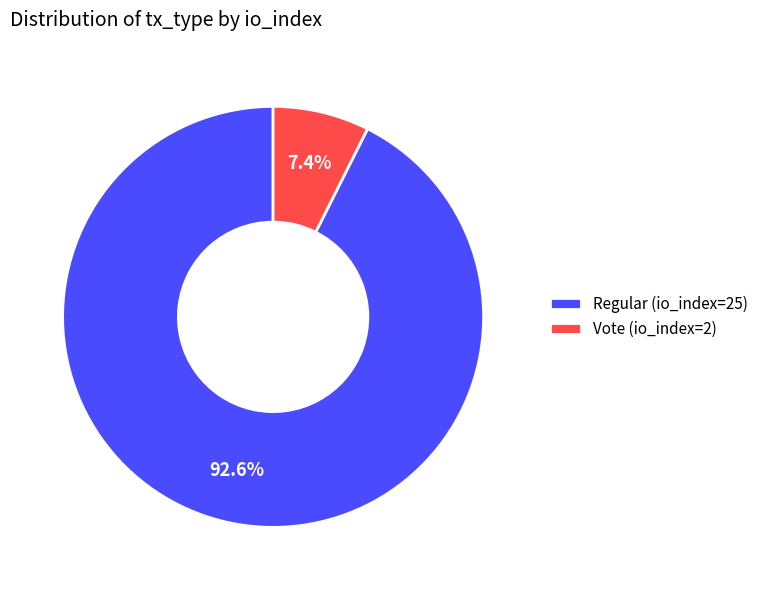

Combined, what portion of the pie is Vote (io_index=2) and Regular (io_index=25)?

100.0%